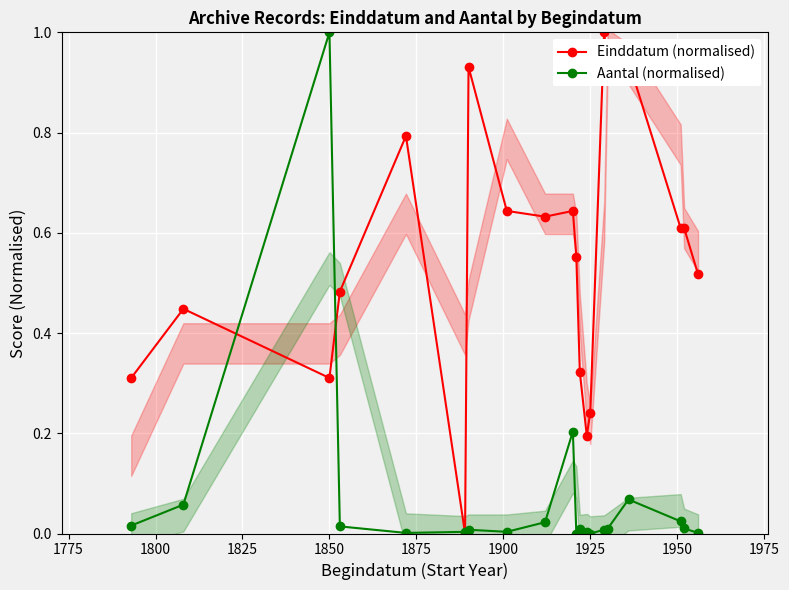

What is the highest value of the Einddatum (normalised) series?

1.0